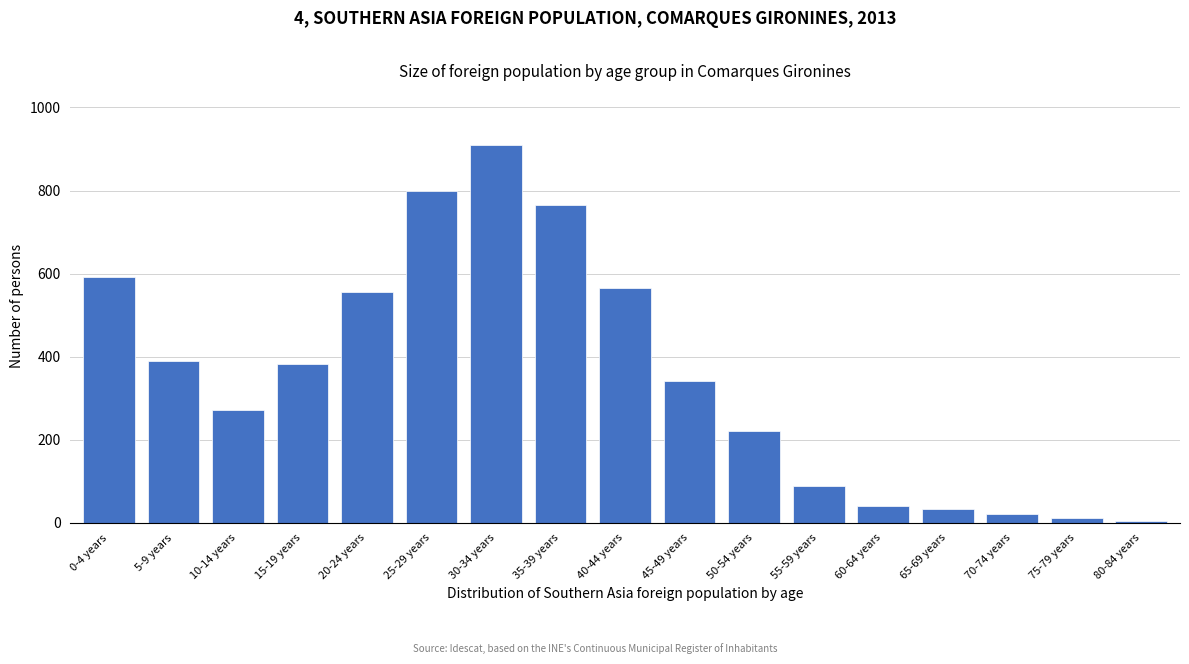

Reading right to left, list all the values displayed in this chart.

80-84 years=5	75-79 years=12	70-74 years=22	65-69 years=34	60-64 years=41	55-59 years=89	50-54 years=222	45-49 years=341	40-44 years=566	35-39 years=766	30-34 years=910	25-29 years=798	20-24 years=556	15-19 years=382	10-14 years=271	5-9 years=389	0-4 years=593